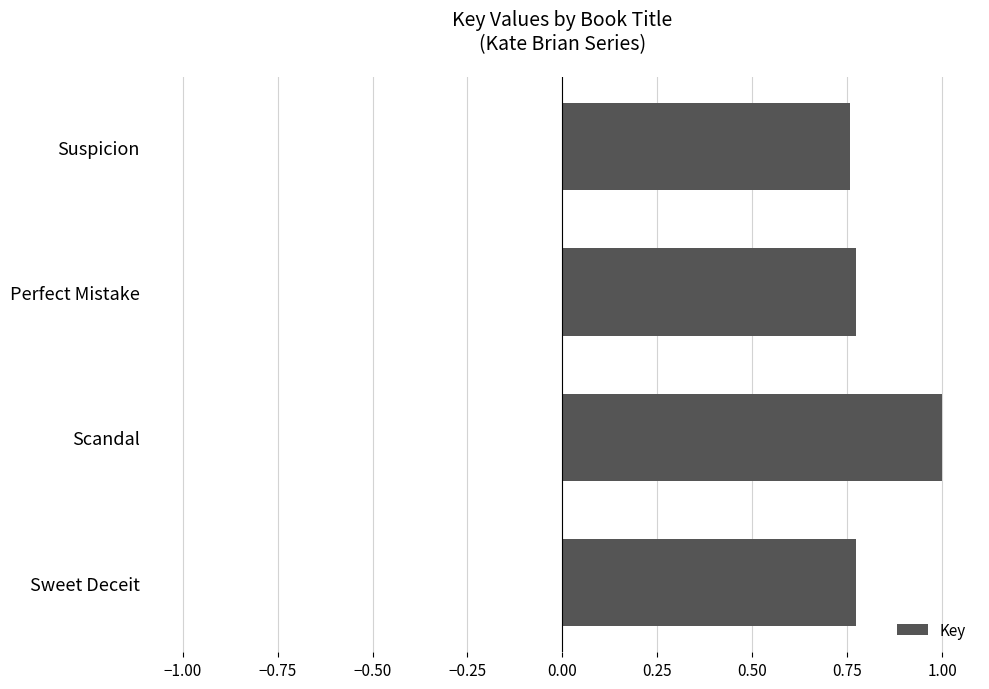

Which has a higher value, Scandal or Perfect Mistake?

Scandal